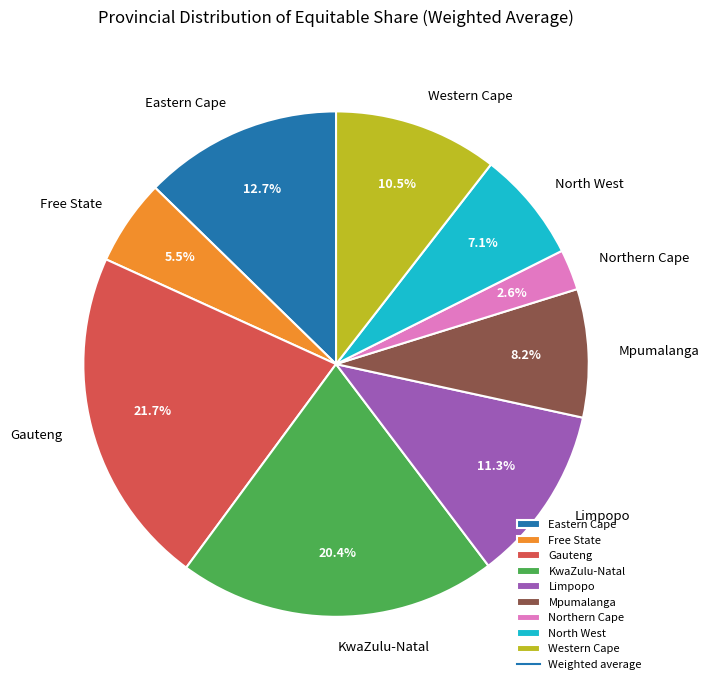

Is the sum of Free State and Mpumalanga greater than half?

No